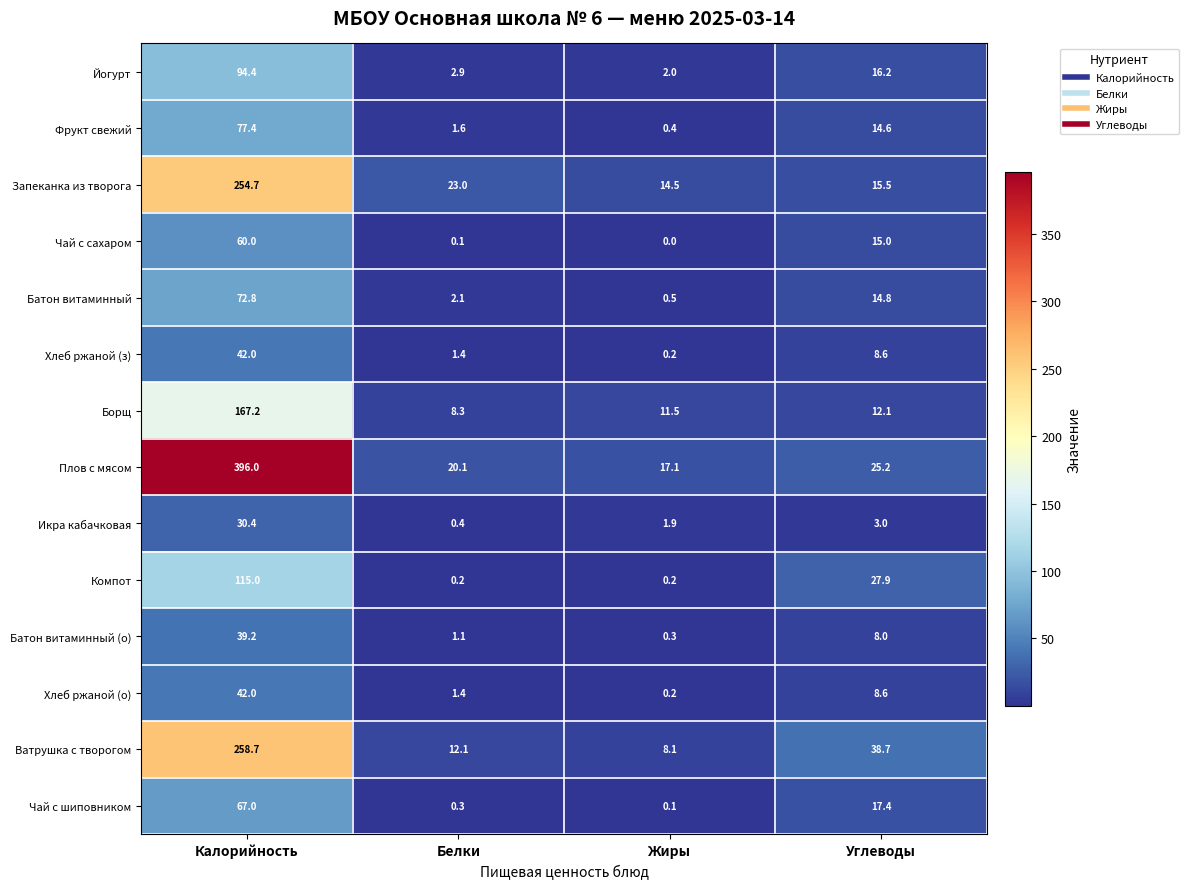

Rank the categories by Плов с мясом value from highest to lowest.

Калорийность, Углеводы, Белки, Жиры